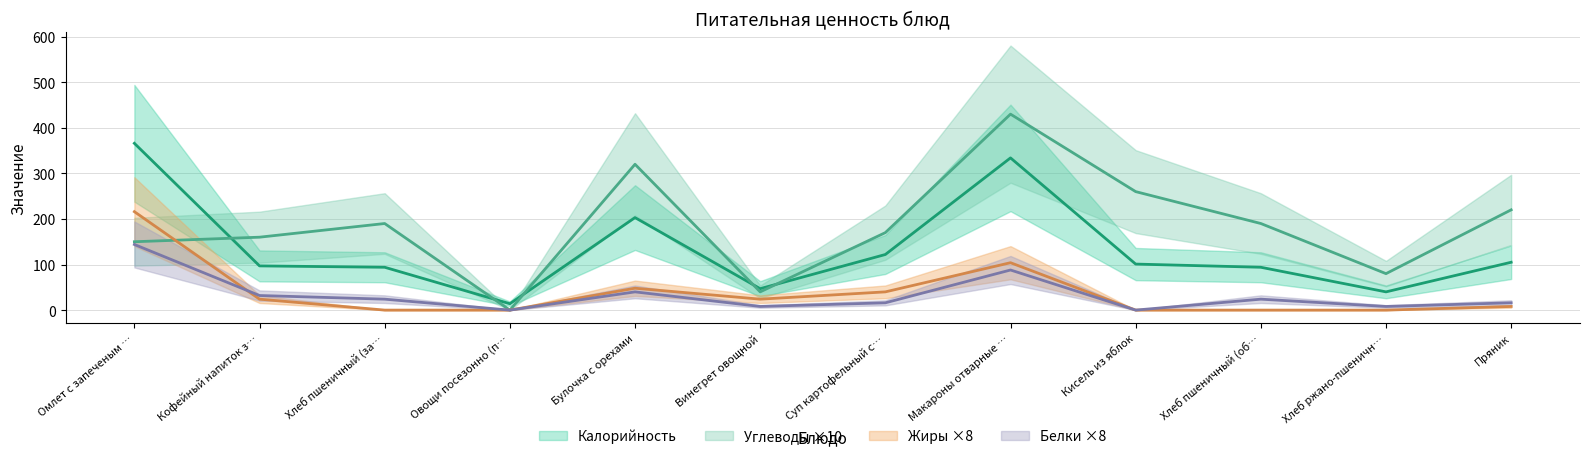

What is the difference between the Калорийность values at Винегрет овощной and Суп картофельный с…?

75